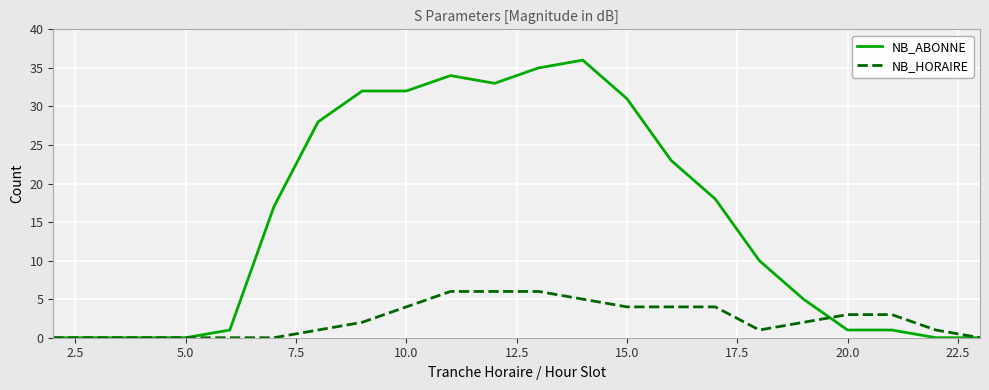

List the series in order of their overall mean, lowest first.

NB_HORAIRE, NB_ABONNE